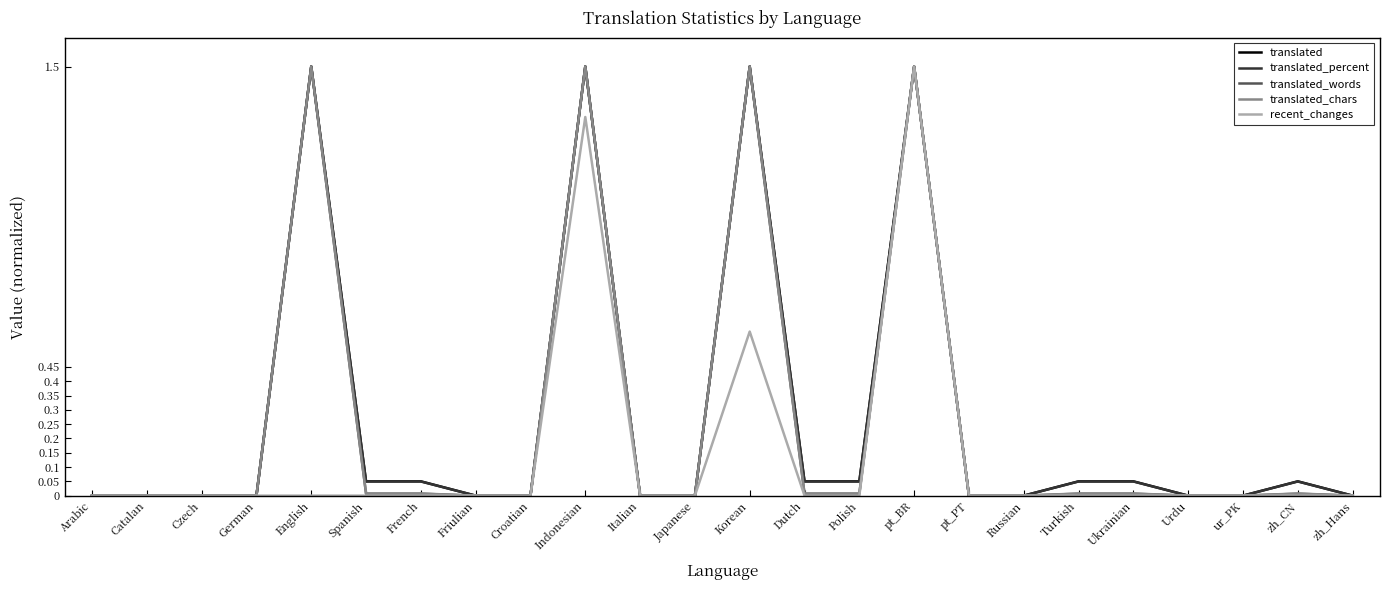

True or false: translated_chars has a value of -0.7 at Urdu.

False